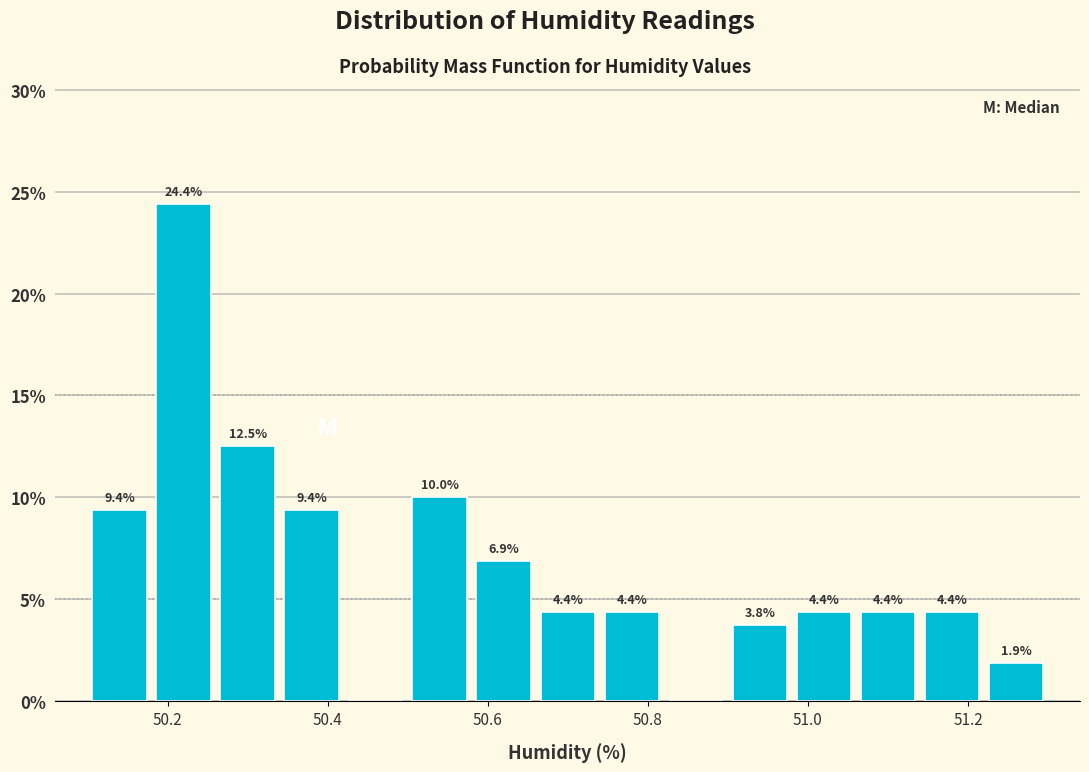

Which range on the x-axis has the tallest bar?

50.18 to 50.26